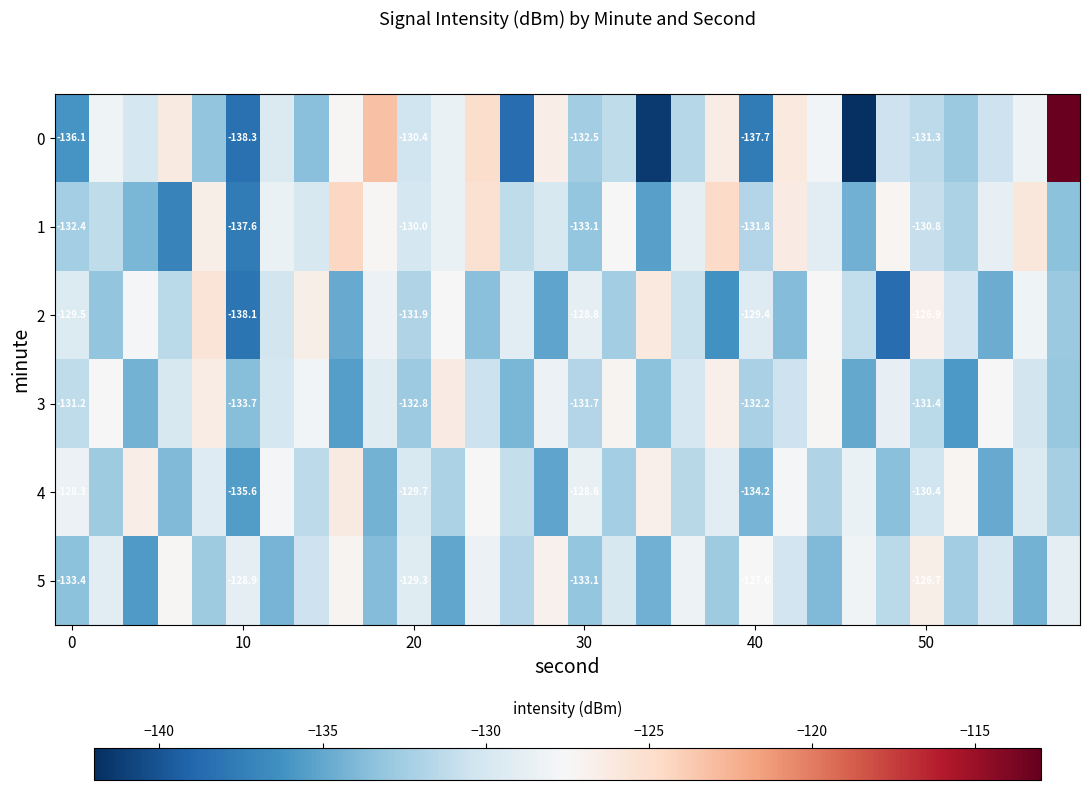

Rank the series by their maximum value, from highest to lowest.

0, 1, 2, 4, 3, 5